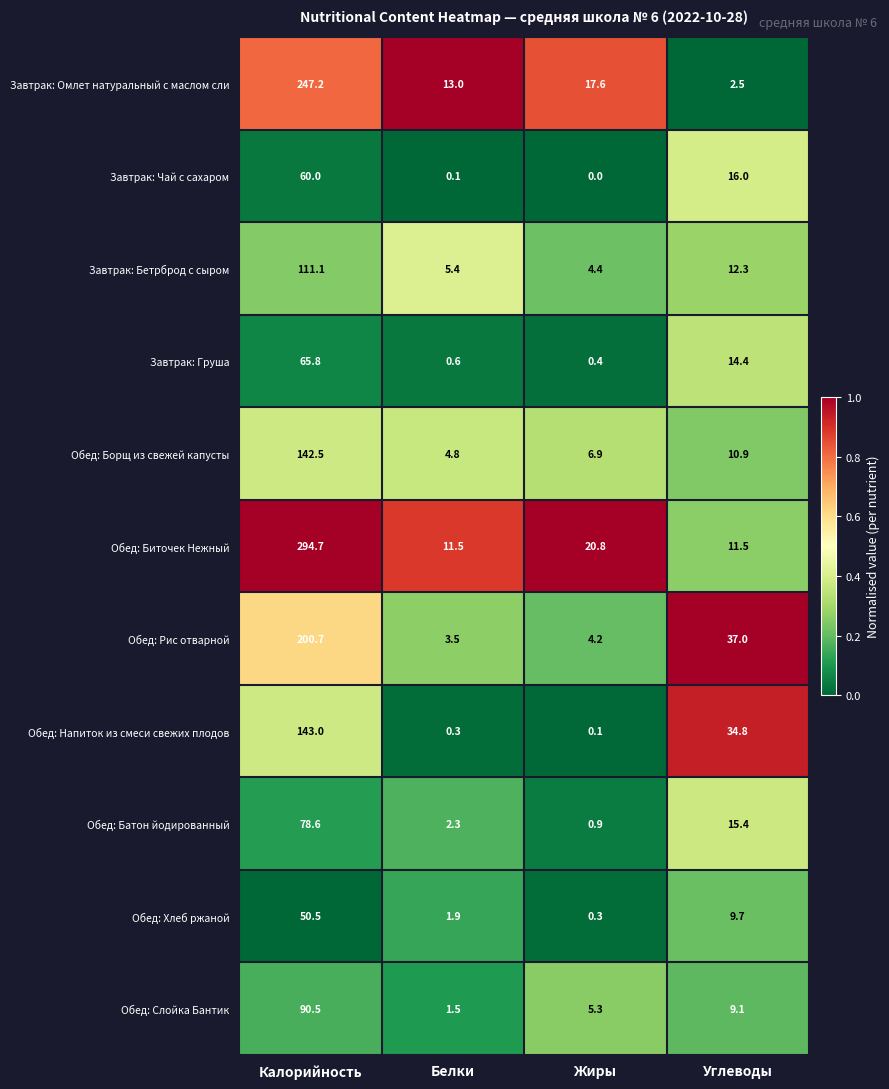

At which label does Обед: Рис отварной first exceed 37?

Калорийность